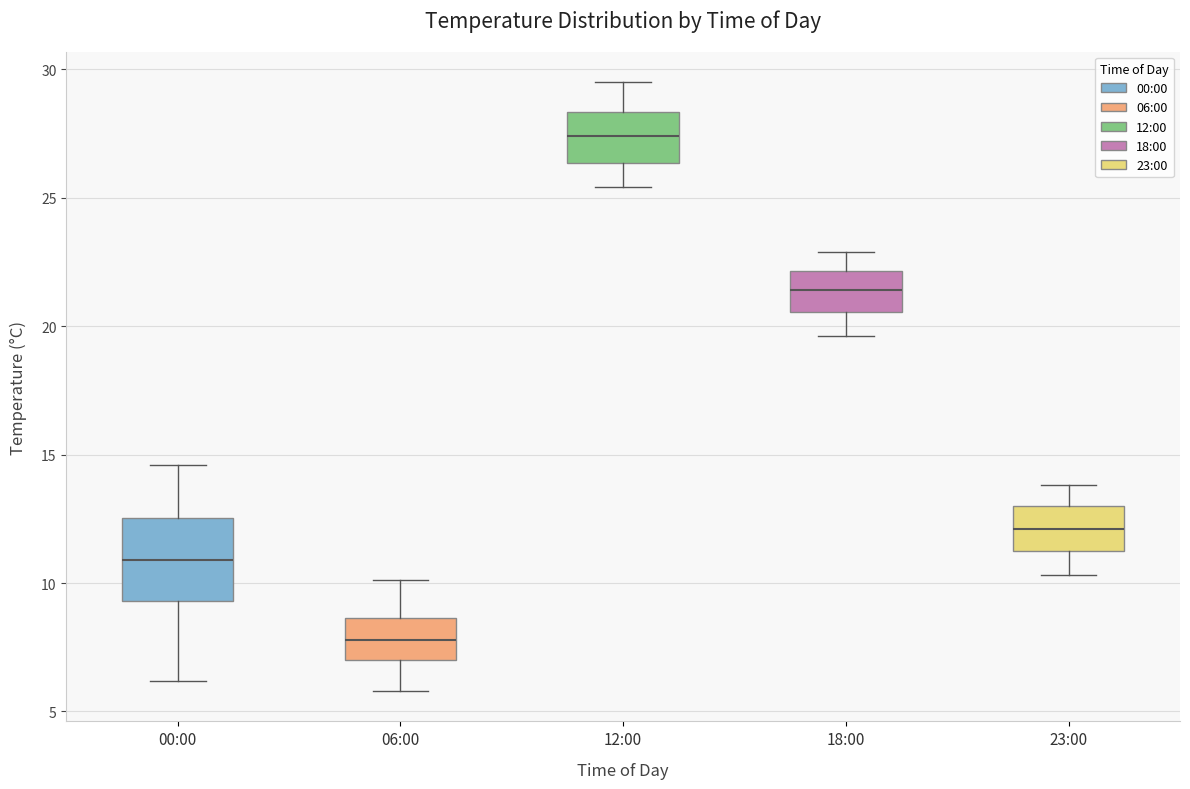

Reading left to right, read every box against the y-axis: the position of its median line, the range the box covers, and the ends of its whiskers. The values are not printed on the chart, so give them approximately, as read against the axis.

00:00: median 11.0, box 9.5 to 12.5, whiskers 6.0 to 14.5
06:00: median 8.0, box 7.0 to 8.5, whiskers 6.0 to 10.0
12:00: median 27.5, box 26.5 to 28.5, whiskers 25.5 to 29.5
18:00: median 21.5, box 20.5 to 22.0, whiskers 19.5 to 23.0
23:00: median 12.0, box 11.5 to 13.0, whiskers 10.5 to 14.0